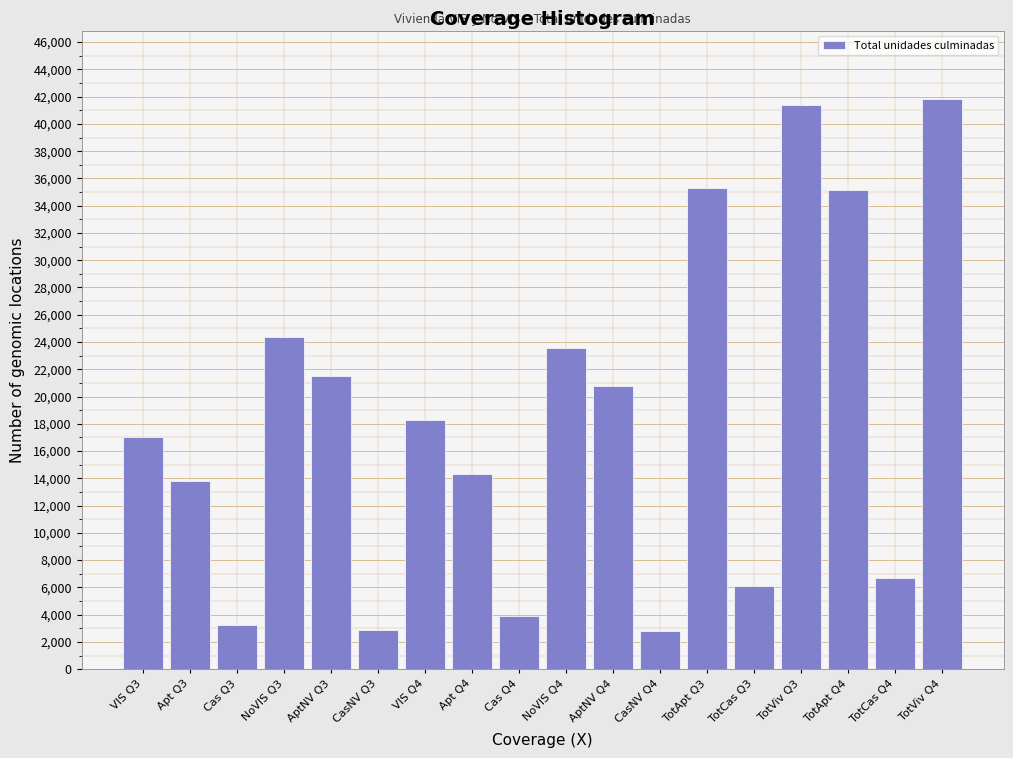

What is the sum of all values?

332988